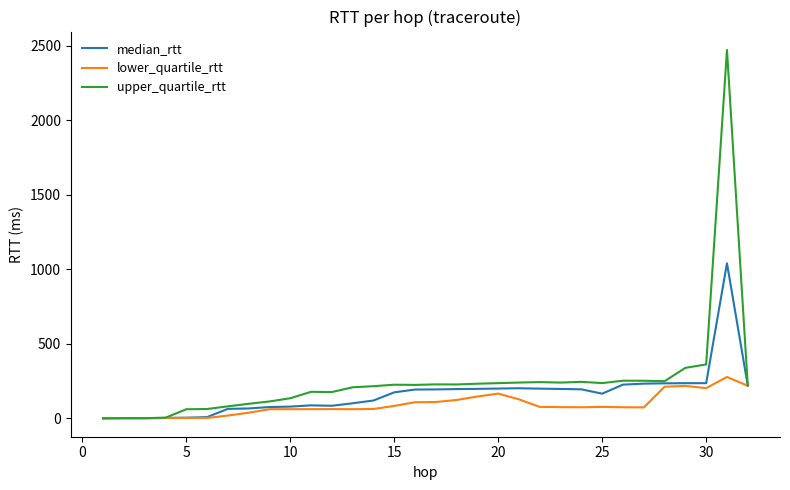

Which series has the largest range (max minus min)?

upper_quartile_rtt